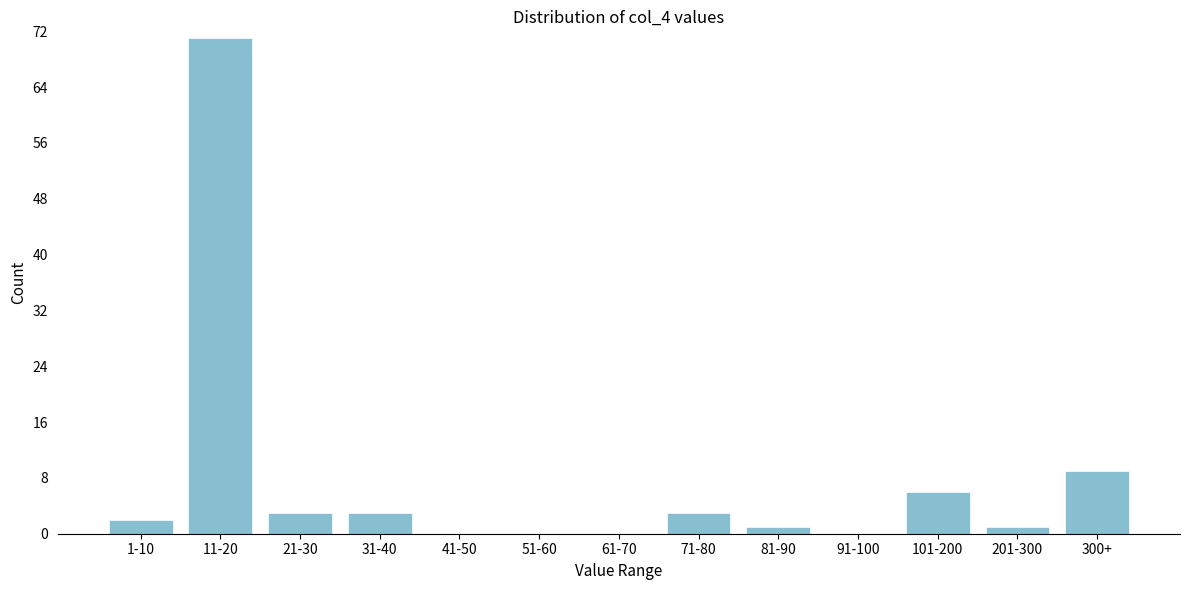

Reading right to left, extract all data points from this chart.

300+=9	201-300=1	101-200=6	91-100=0	81-90=1	71-80=3	61-70=0	51-60=0	41-50=0	31-40=3	21-30=3	11-20=71	1-10=2